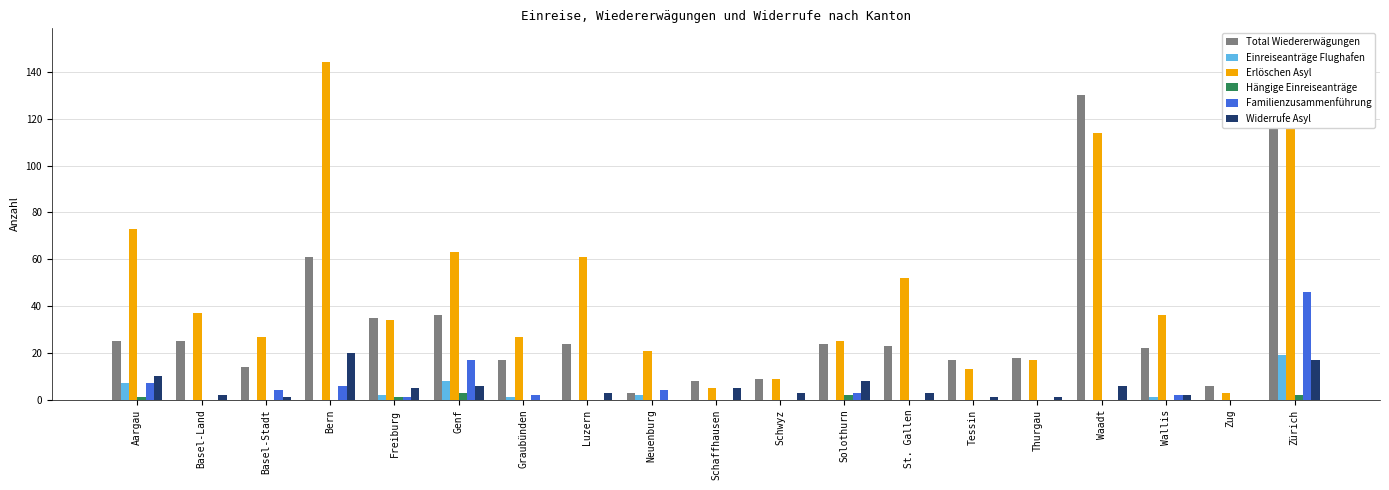

What are all the series names shown in the legend?

Total Wiedererwägungen, Einreiseanträge Flughafen, Erlöschen Asyl, Hängige Einreiseanträge, Familienzusammenführung, Widerrufe Asyl